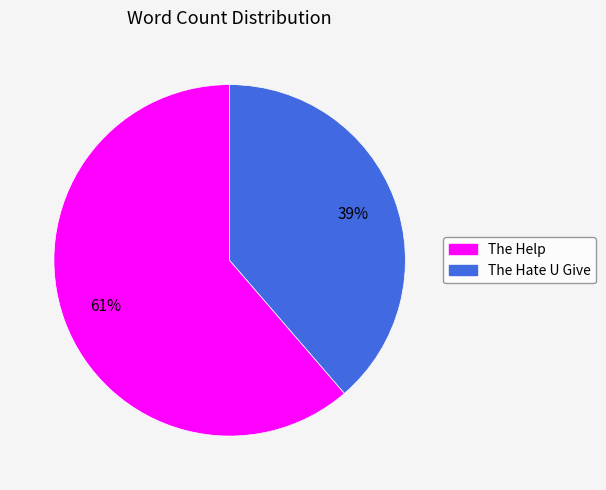

Count the number of slices in the pie.

2